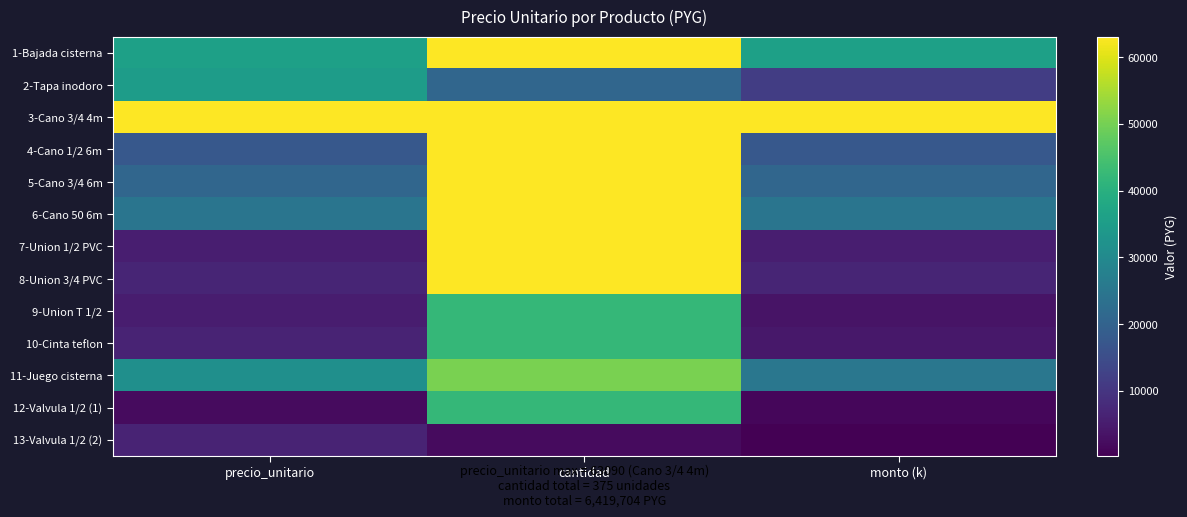

What is the maximum value shown in the chart?

63090.0